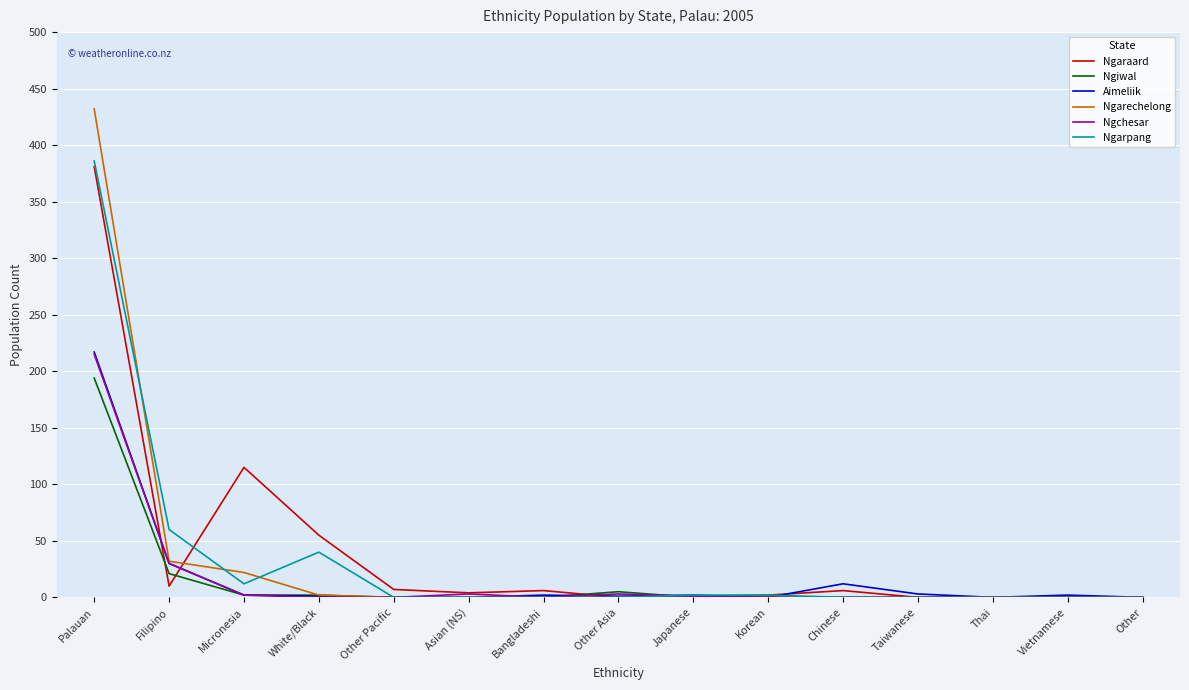

At which label does Ngiwal reach its peak?

Palauan